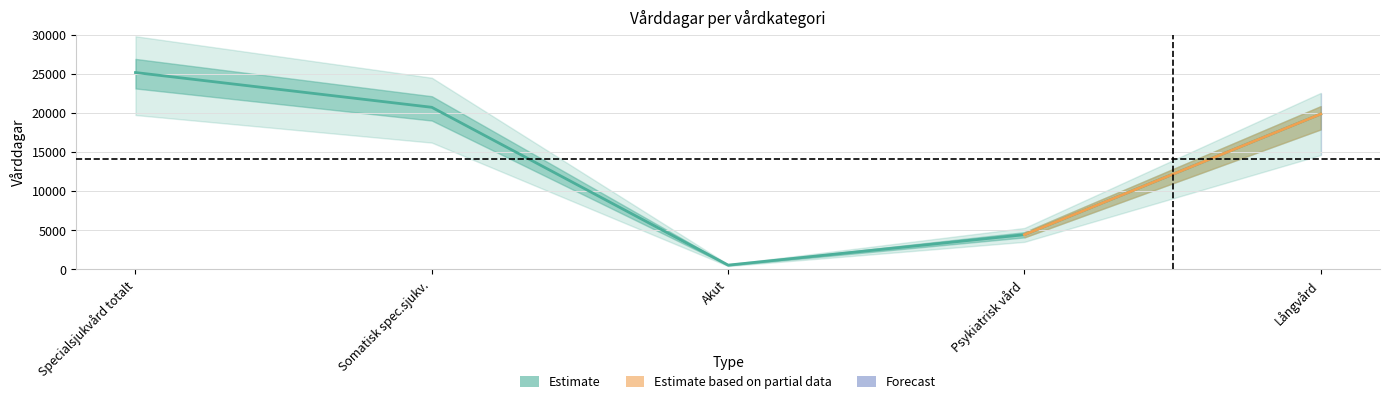

Reading left to right, extract all data points from this chart.

Totalt_women: 13591	11295	307	2296	13131
Totalt_men: 11603	9451	249	2152	6754
center: 25194	20746	556	4448	19885